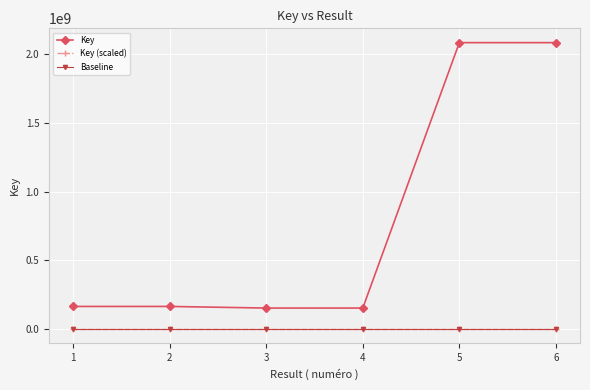

The value of Key at 5 is 2085831090.0. True or false?

True